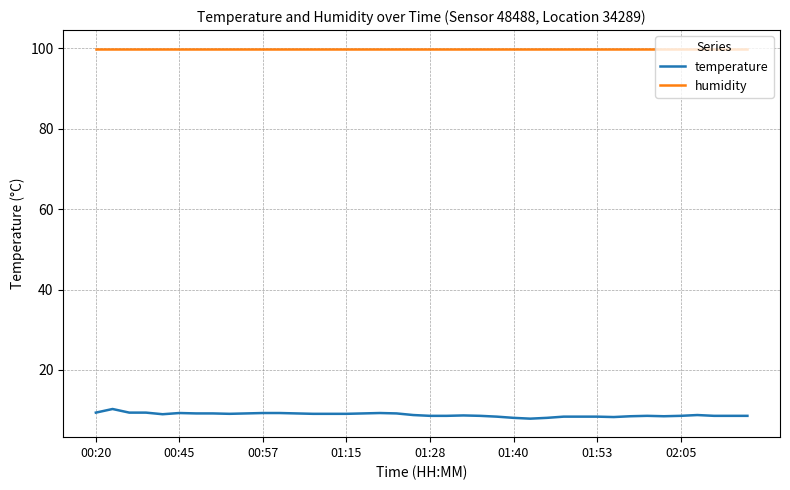

Is this an area chart (filled region under the line)?

No